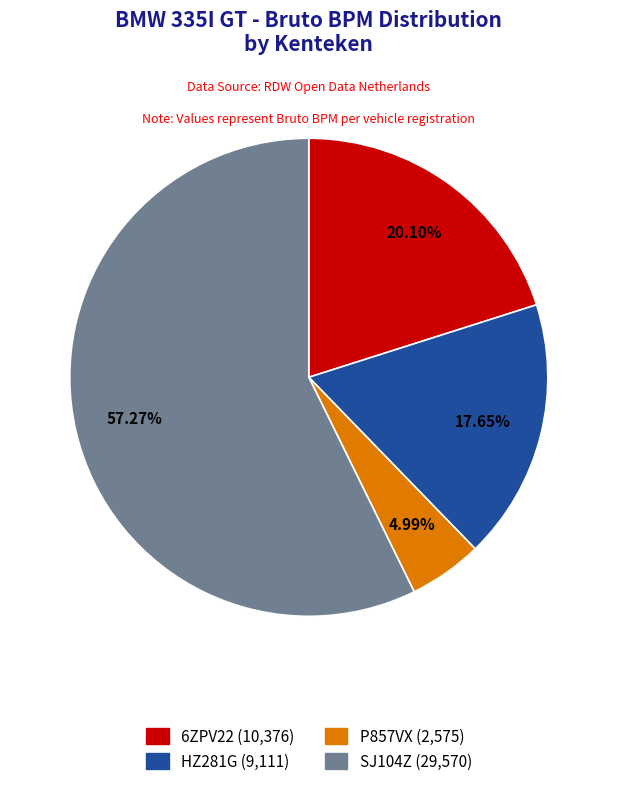

To the nearest percent, what percentage of the pie is HZ281G?

18%